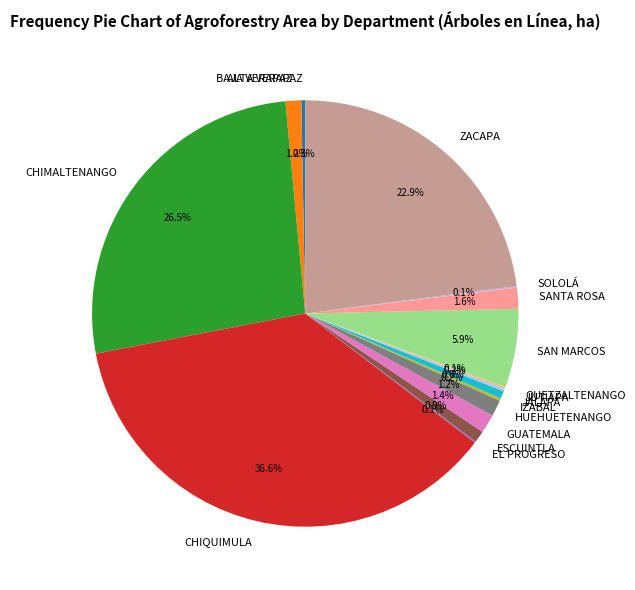

Which slice is the largest?

CHIQUIMULA